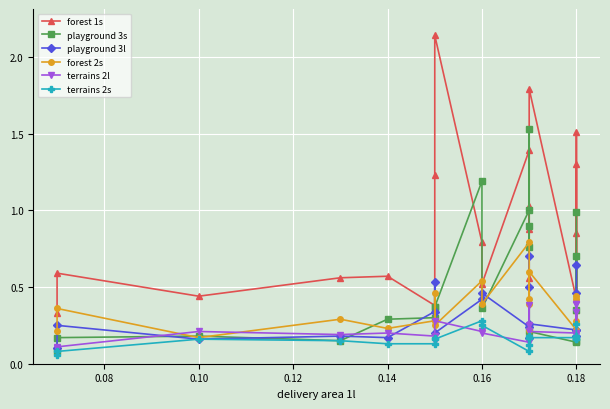

In playground 3s, how many points are lower than both neighbors (excluding endpoints)?

5